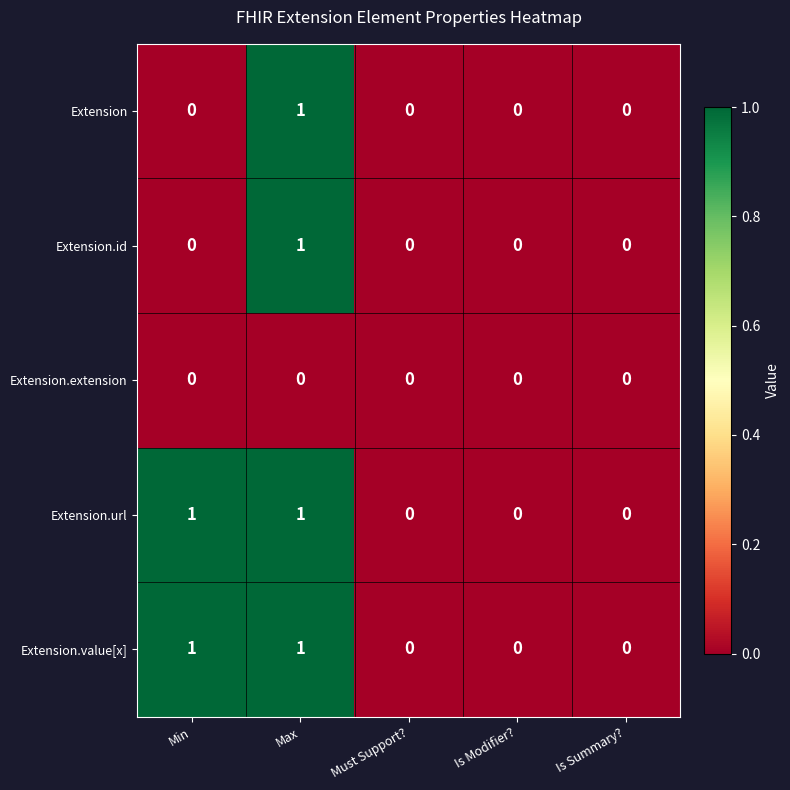

True or false: Extension.url has a value of 1 at Must Support?.

False